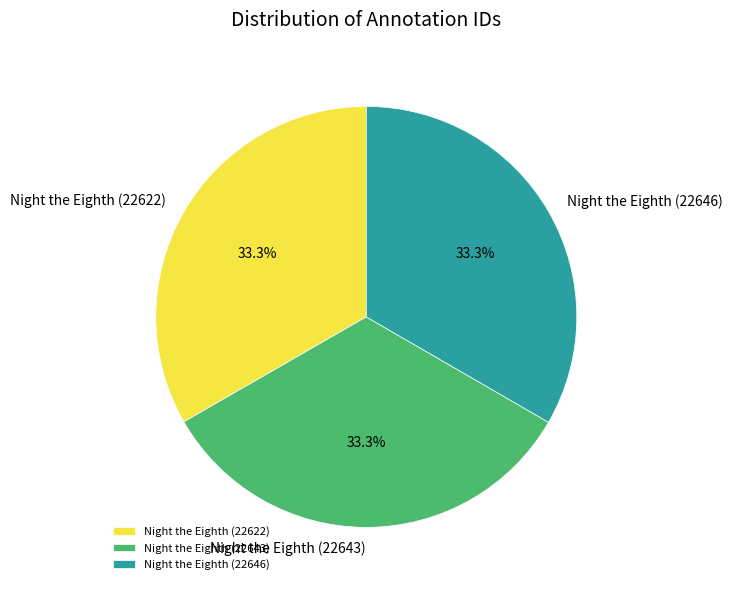

True or false: Night the Eighth (22646) accounts for 33% of the total.

True